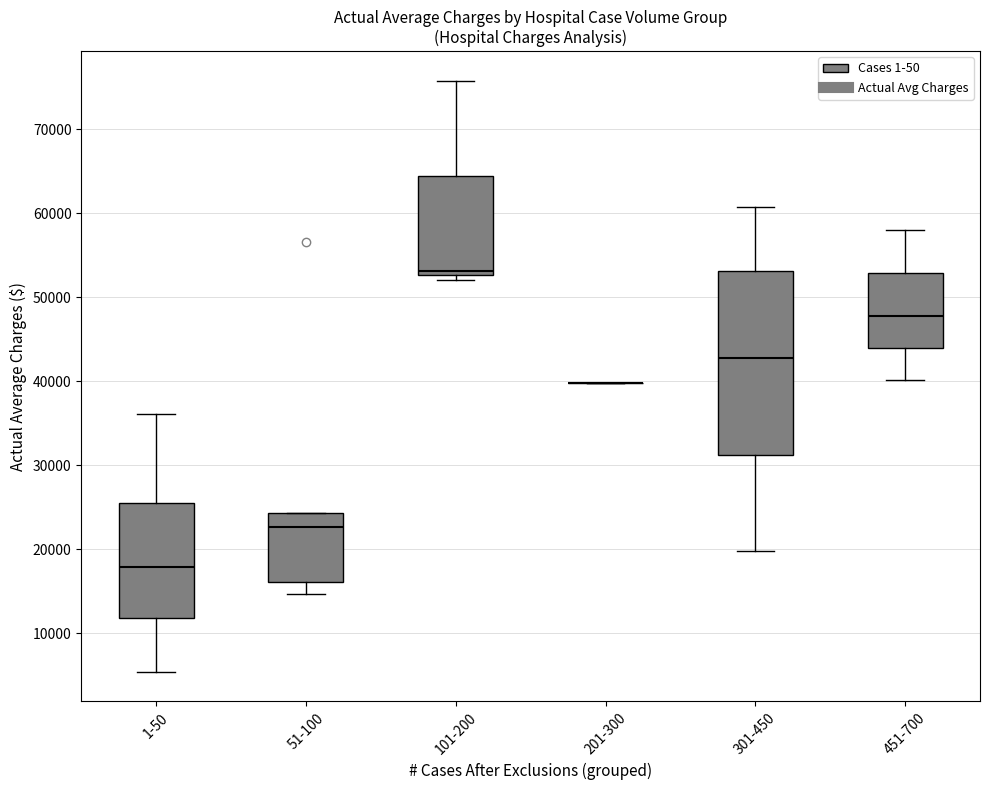

Reading left to right, read every box against the y-axis: the position of its median line, the range the box covers, and the ends of its whiskers. The values are not printed on the chart, so give them approximately, as read against the axis.

1-50: median 18000, box 12000 to 25000, whiskers 5000 to 36000
51-100: median 23000, box 16000 to 24000, whiskers 15000 to 24000
101-200: median 53000 (just above the box's lower edge), box 53000 to 64000, whiskers 52000 to 76000
201-300: box collapsed to a line at 40000, whiskers 40000 to 40000
301-450: median 43000, box 31000 to 53000, whiskers 20000 to 61000
451-700: median 48000, box 44000 to 53000, whiskers 40000 to 58000